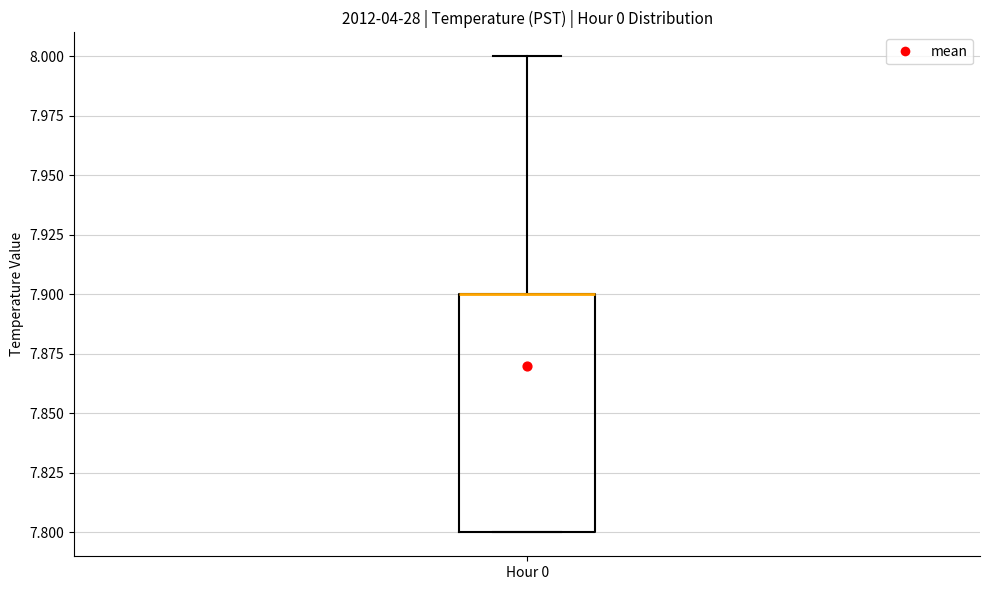

Read this box plot against the y-axis: the position of the median line, the range covered by the box, and the ends of both whiskers. The values are not printed on the chart, so give them approximately, as read against the axis.

median 7.9 (drawn on the box's upper edge), box 7.8 to 7.9, whiskers 7.8 to 8.0